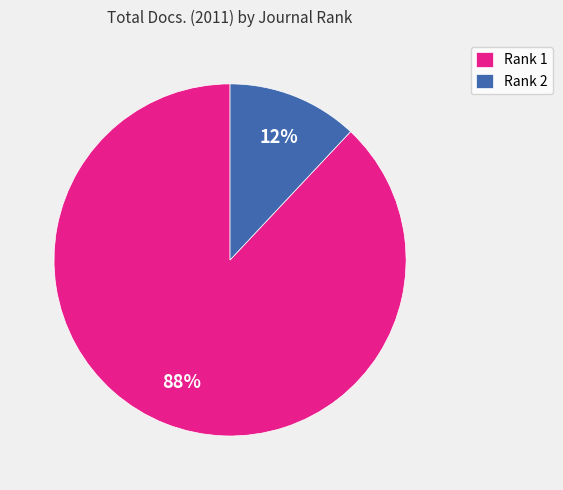

Combined, do Rank 1 and Rank 2 account for over 50%?

Yes